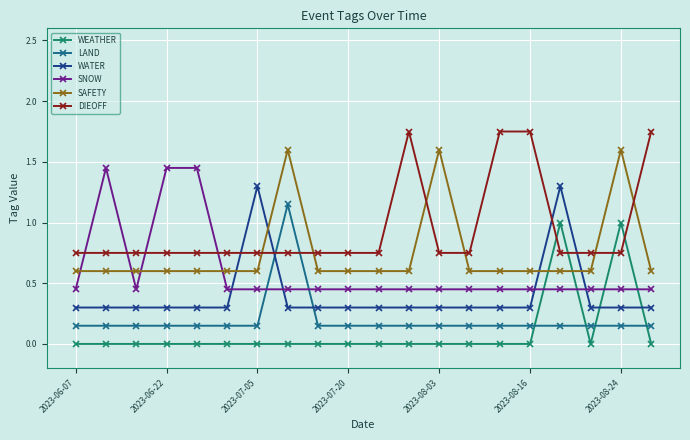

List the series in order of their peak value, highest first.

DIEOFF, SAFETY, SNOW, WATER, LAND, WEATHER